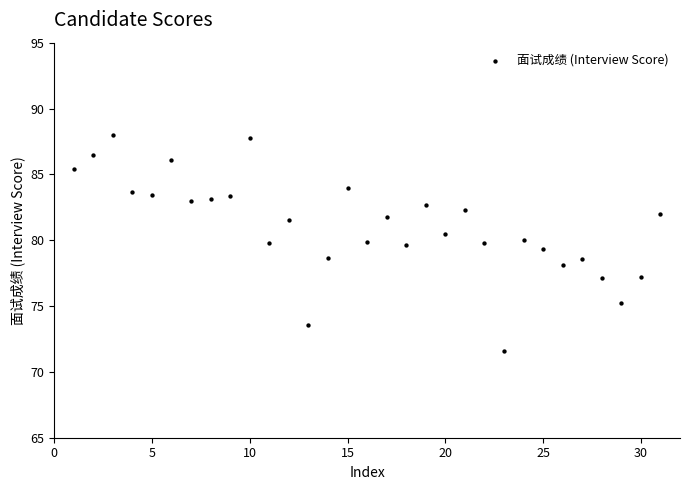

What is the range of Y values (max minus min)?

16.4